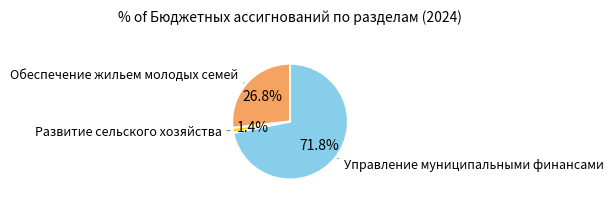

To the nearest percent, what is the difference between the largest and smallest slice percentages?

70%